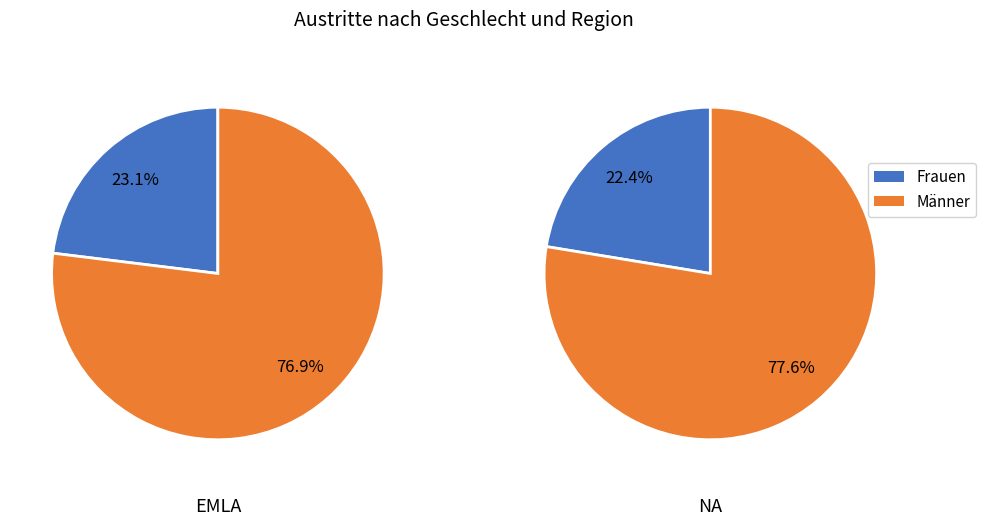

Between EMLA and NA, which series saw the biggest shift?

Männer